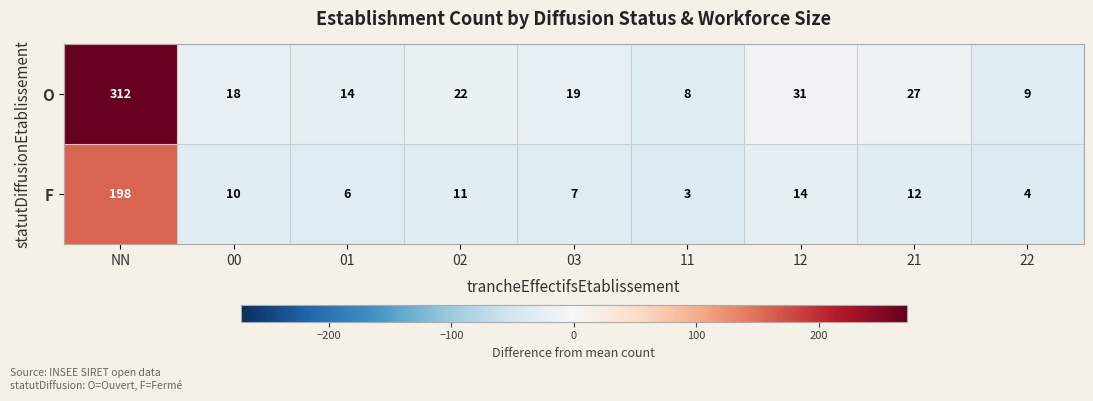

At which label is F closest to 100?

12